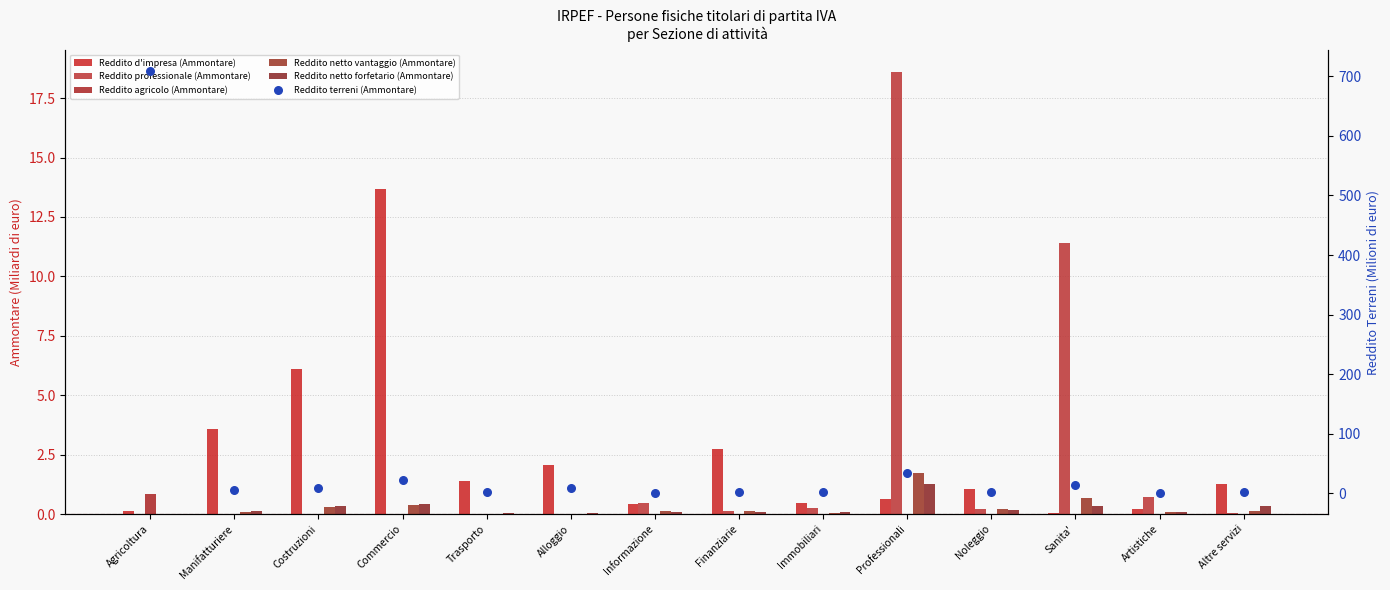

Which series reaches the maximum Y coordinate?

Reddito terreni (Ammontare)